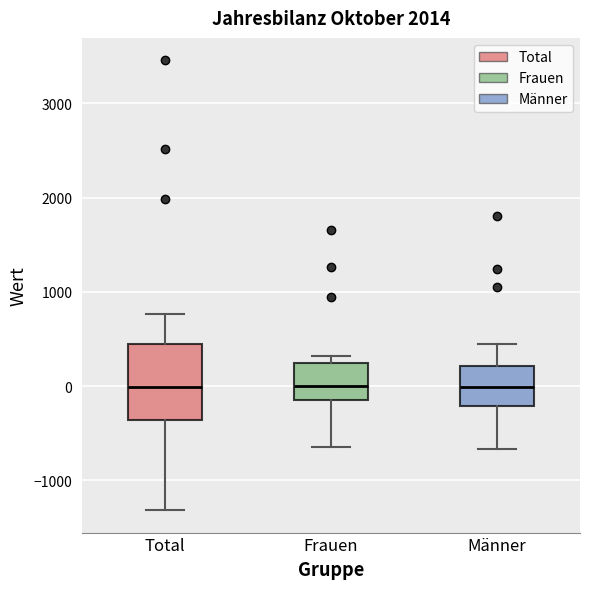

Reading left to right, read every box against the y-axis: the position of its median line, the range the box covers, and the ends of its whiskers. The values are not printed on the chart, so give them approximately, as read against the axis.

Total: median 0, box -400 to 400, whiskers -1300 to 800
Frauen: median 0, box -100 to 200, whiskers -600 to 300
Männer: median 0, box -200 to 200, whiskers -700 to 400